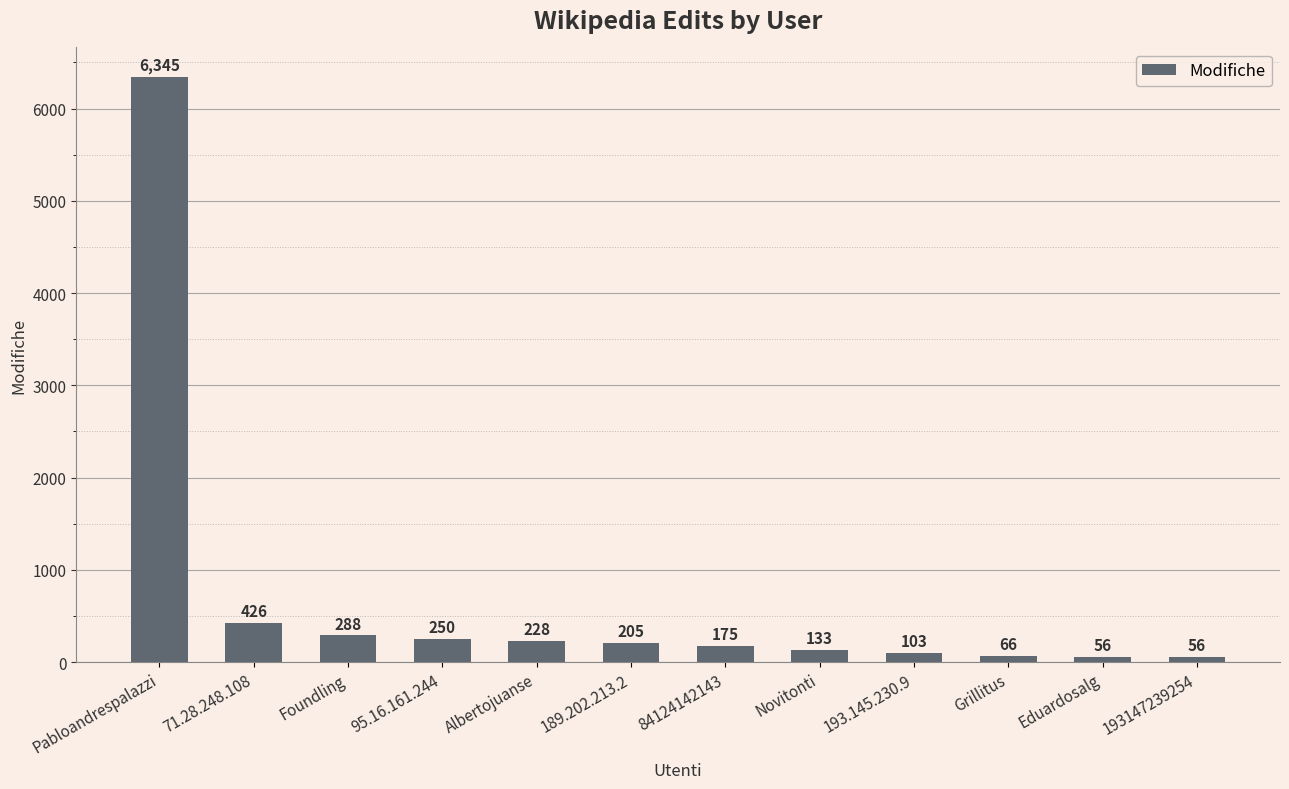

Approximately how many times larger is the value at Novitonti compared to 193.145.230.9?

1.3